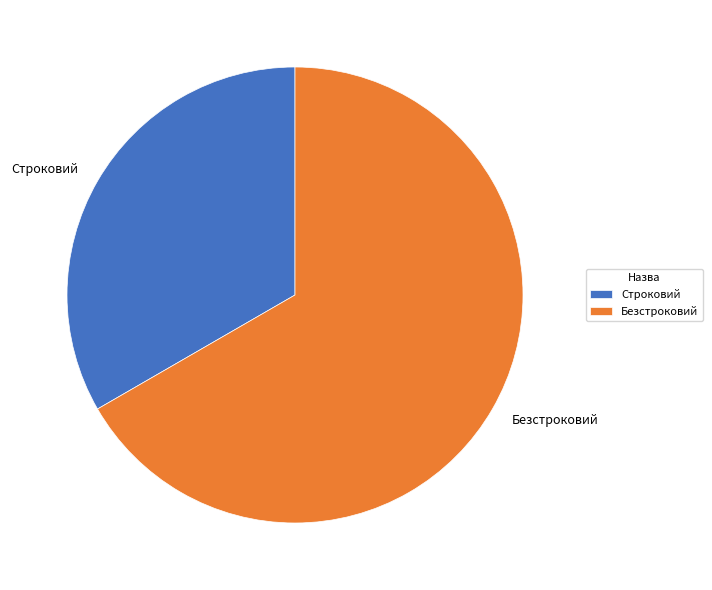

Which slice is the largest?

Безстроковий